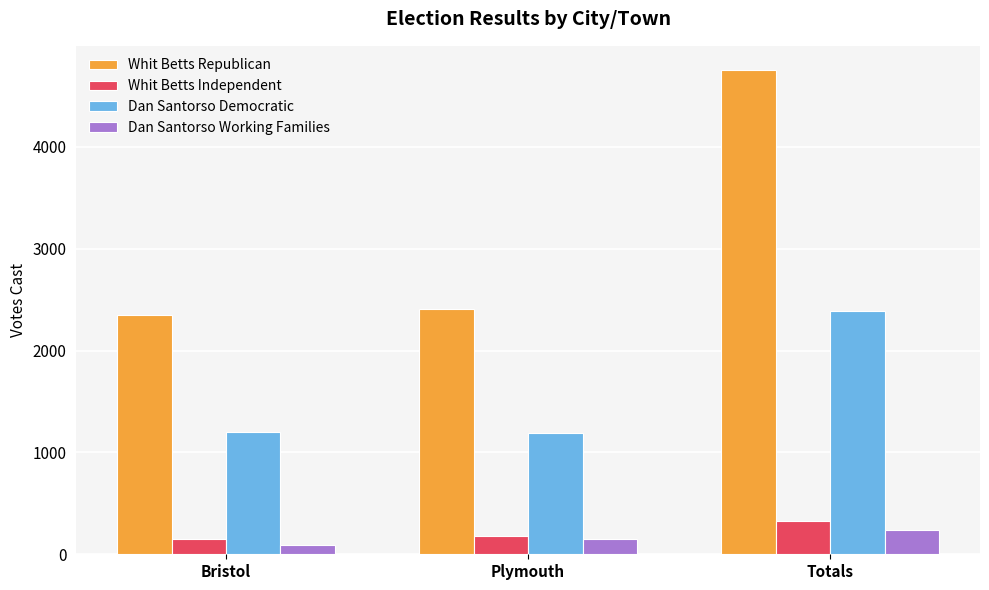

True or false: Whit Betts Independent has a value of 175 at Plymouth.

True